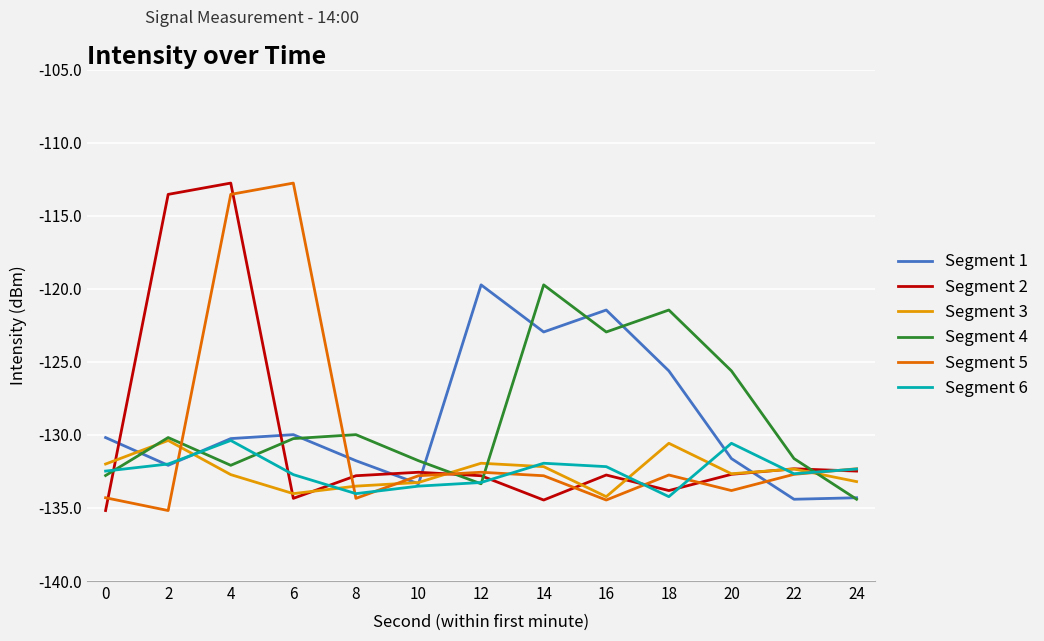

True or false: Segment 6 has a value of -41.8 at 6.

False